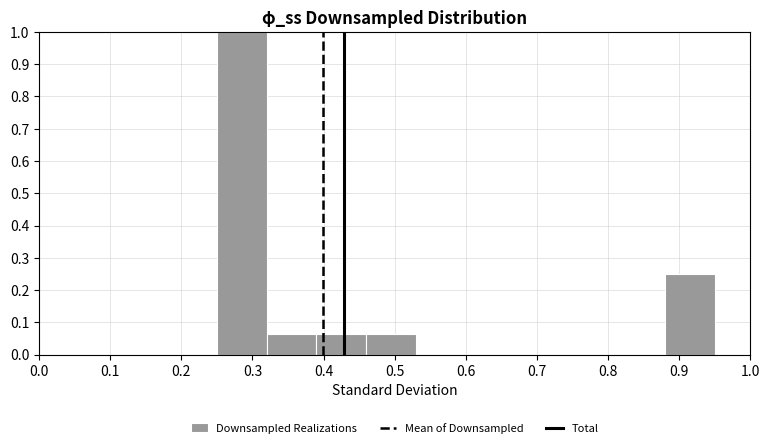

Over which range of the x-axis is the bar tallest?

0.25 to 0.32